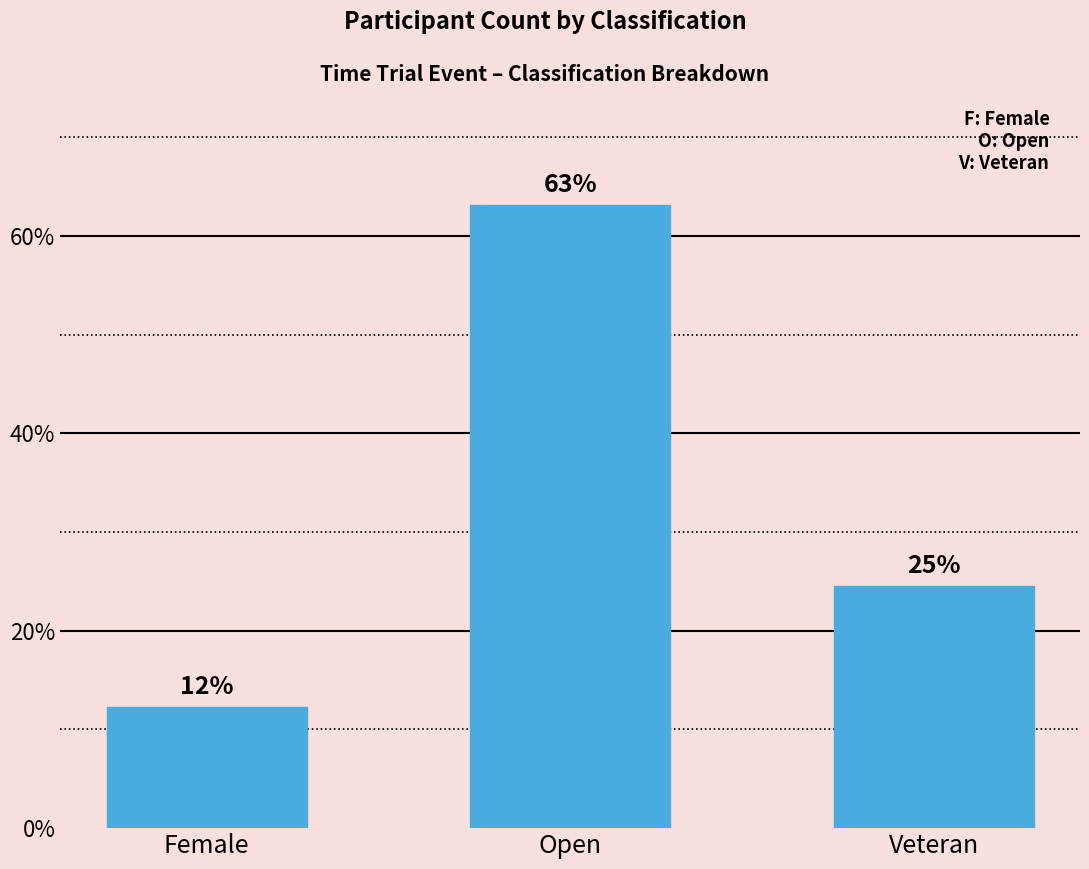

The chart shows a value of 5.6 at Female. True or false?

False